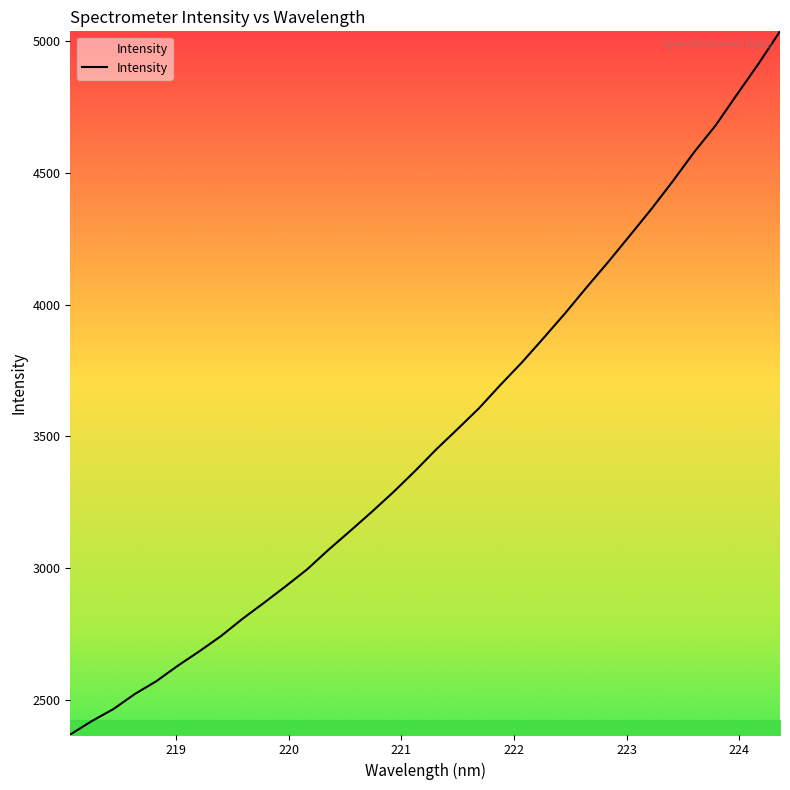

What is the maximum value shown in the chart?

5036.8